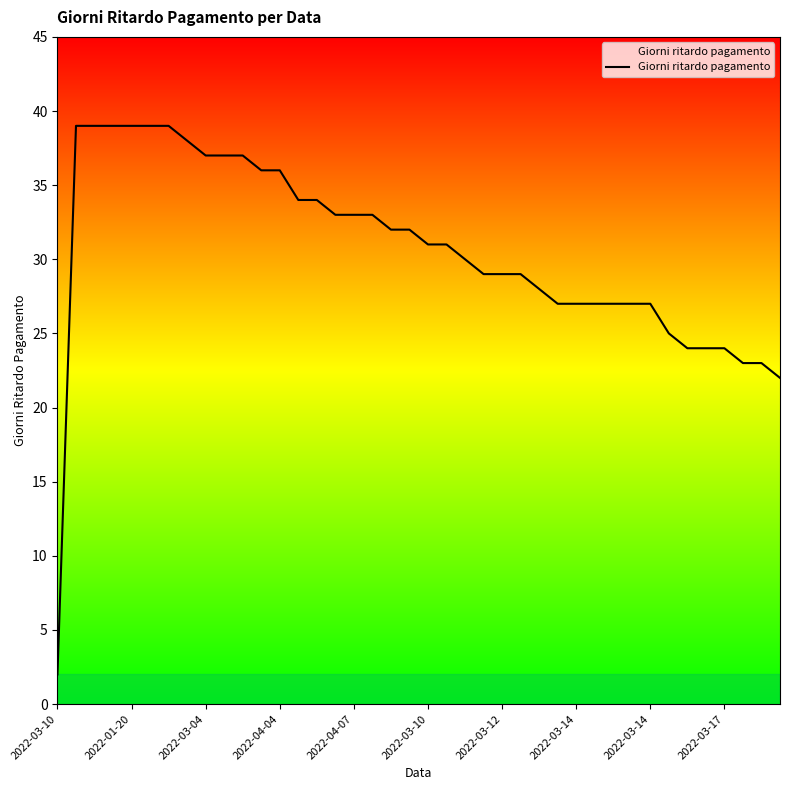

How many series are shown in this chart?

1